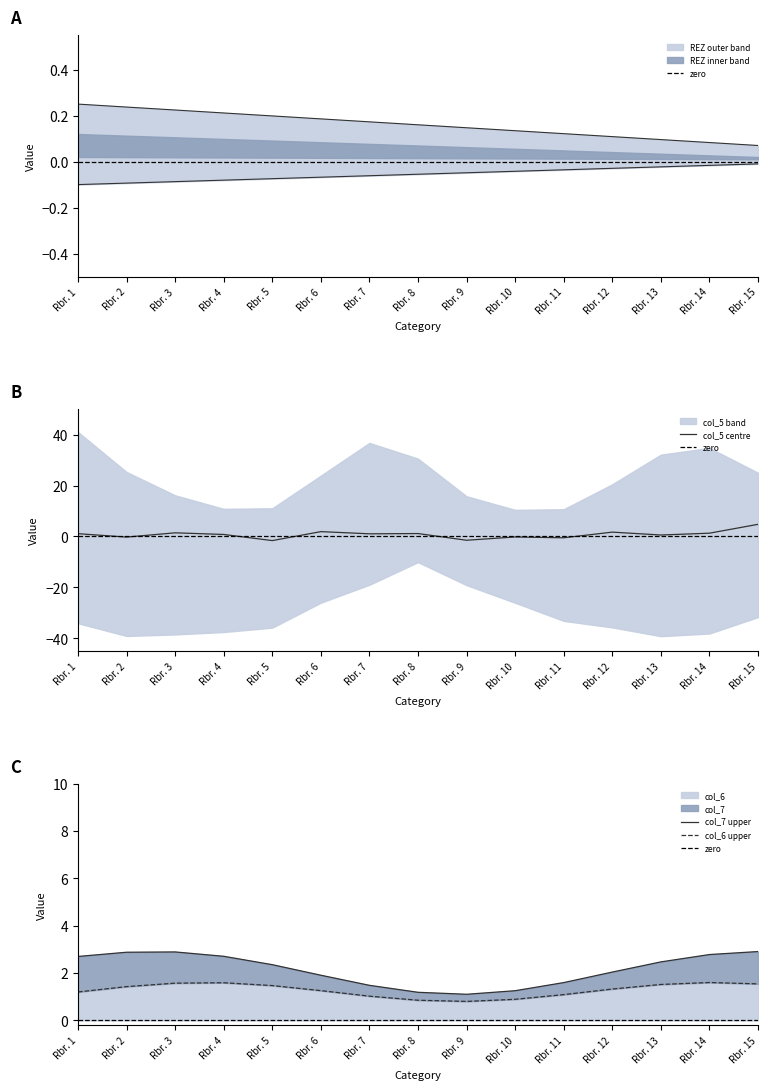

Is it true that col_6 equals 1.6 at Rbr. 14?

True